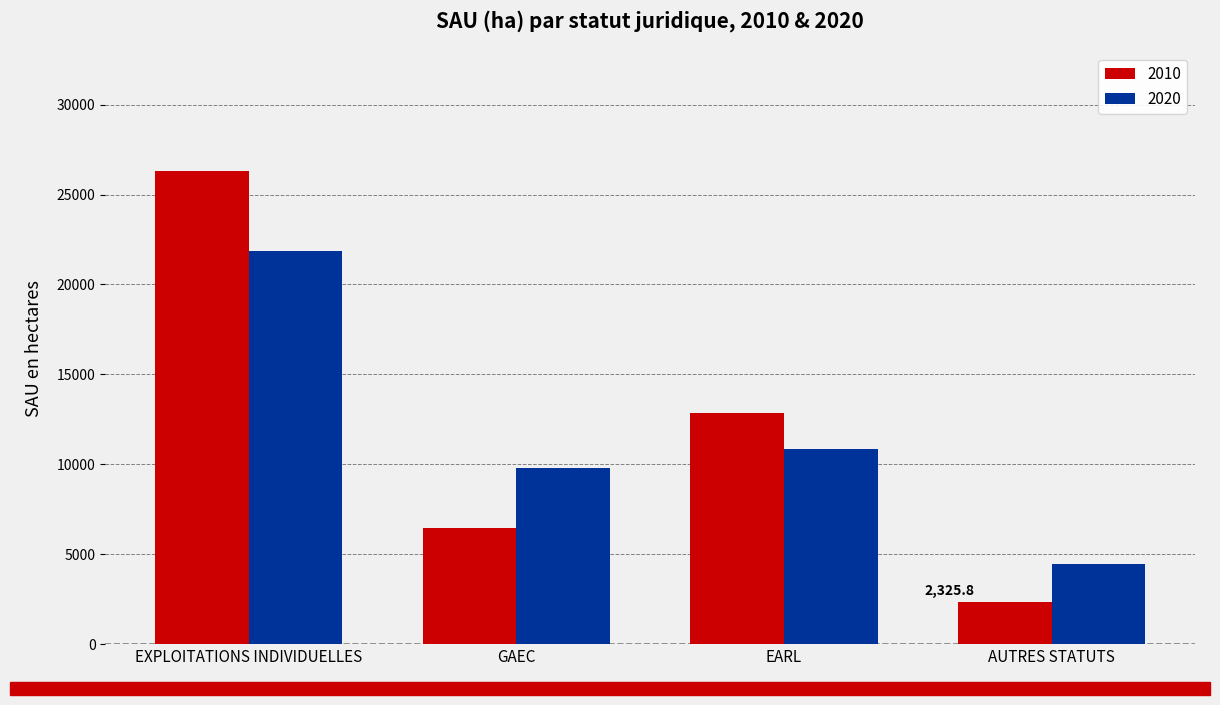

At which label is 2010 closest to 14324?

EARL